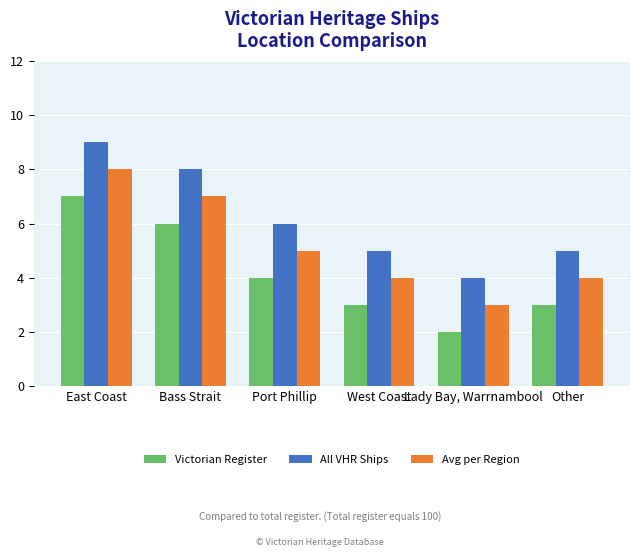

At which label is Victorian Register closest to 4?

Port Phillip